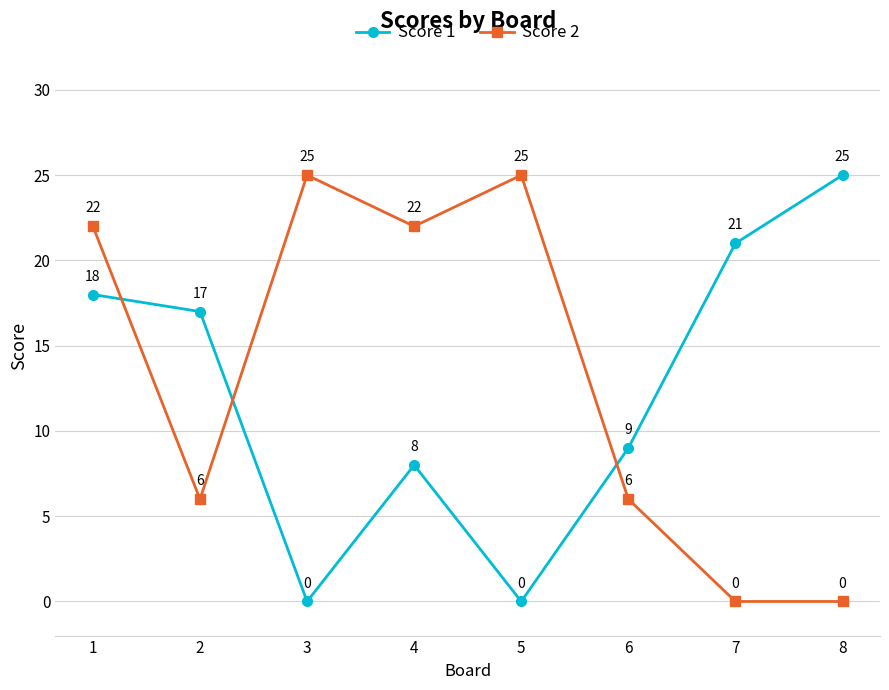

How many distinct data groups are displayed?

2